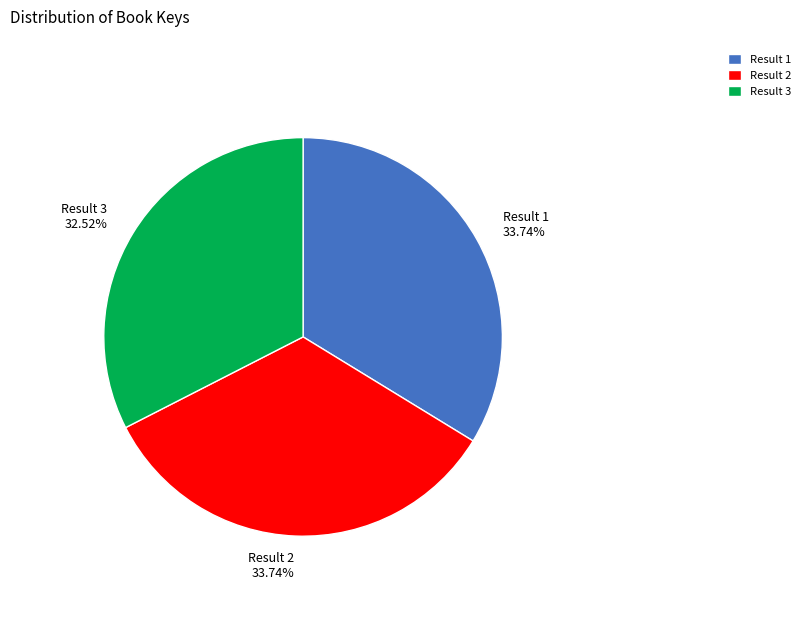

Between Result 3 32.52% and Result 1 33.74%, which is larger?

Result 1 33.74%